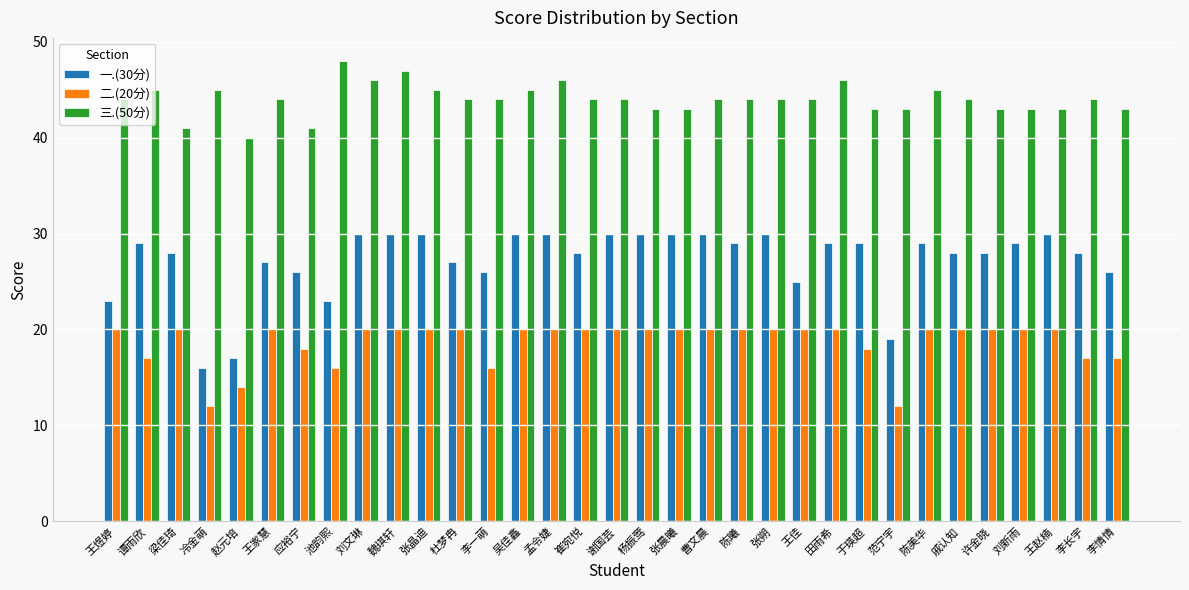

At which category does the chart reach its peak across all series?

池韵熙